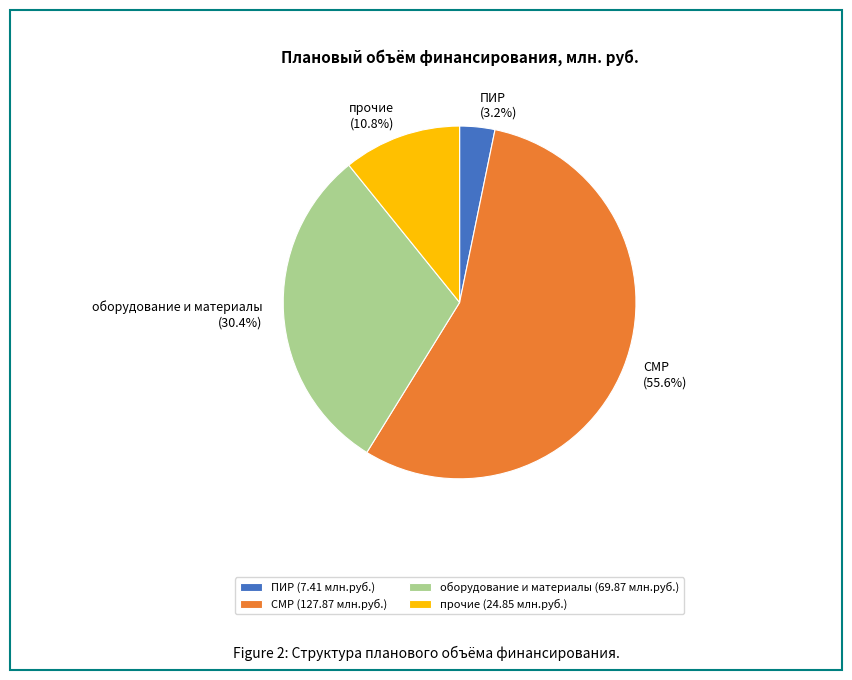

To the nearest percent, what percentage of the pie is прочие?

11%